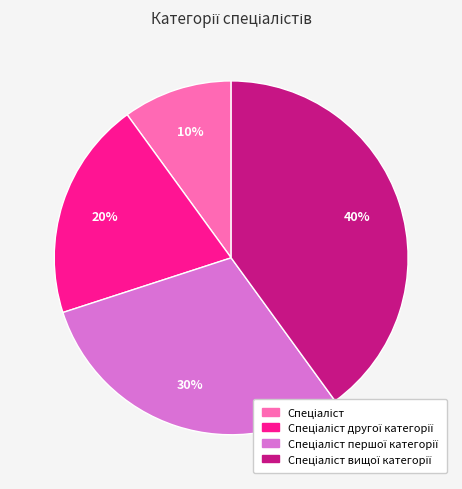

To the nearest percent, what is the difference between the largest and smallest slice percentages?

30%